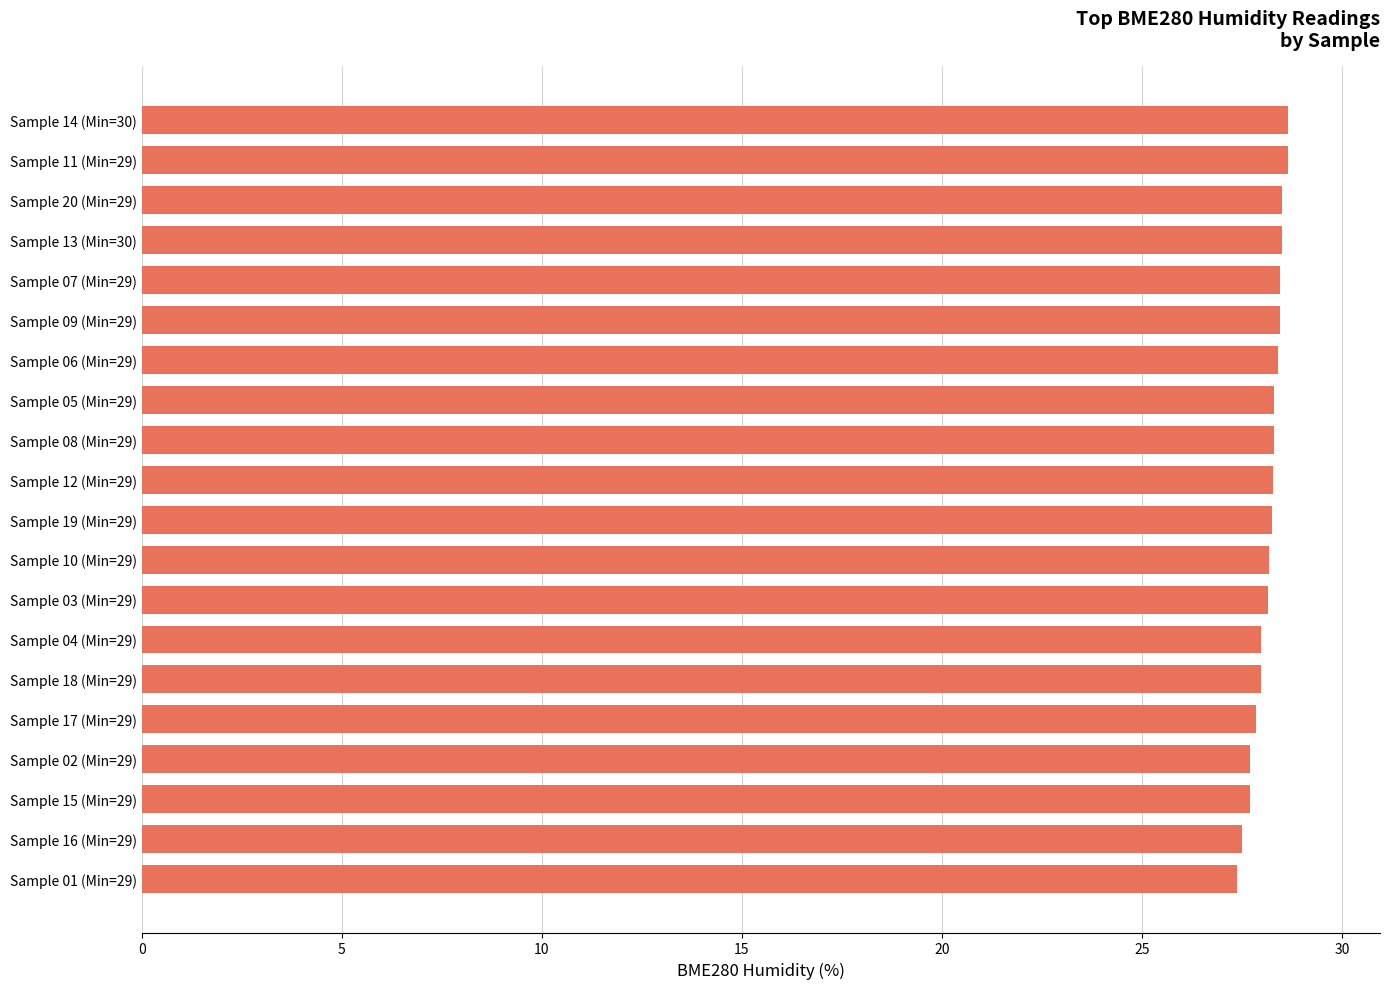

What is the greatest value displayed?

28.7